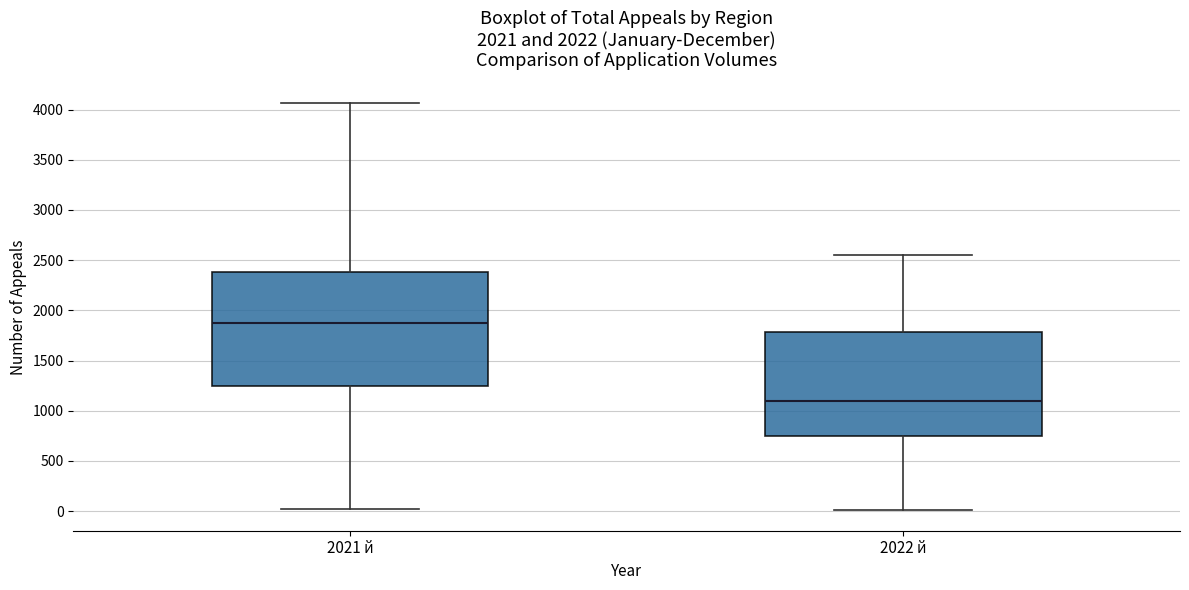

Where does the upper whisker of the box for 2021 й end on the y-axis? The values are not printed on the chart, so give them approximately, as read against the axis.

4050